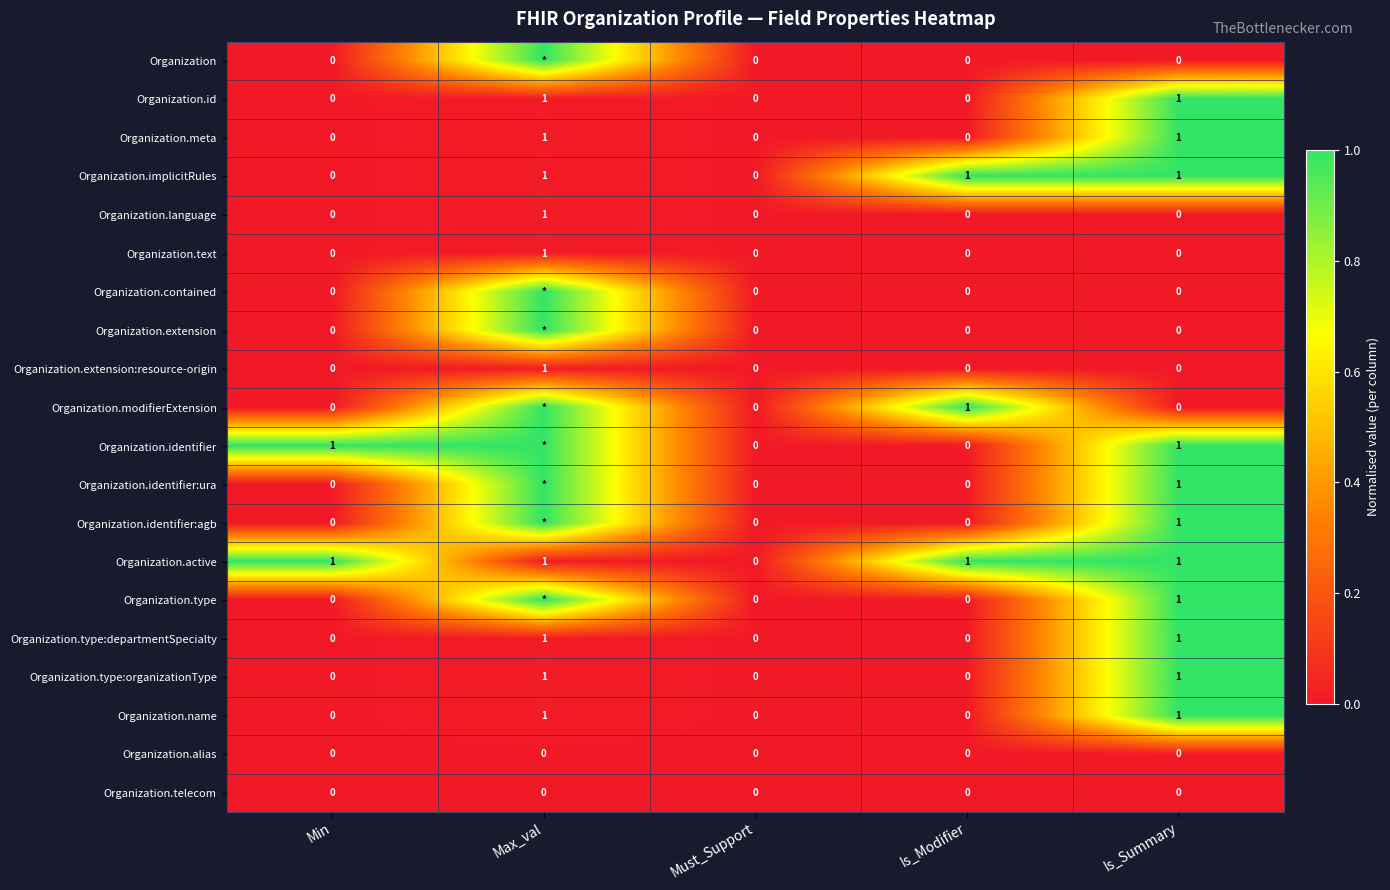

At which category does the chart reach its peak across all series?

Max_val